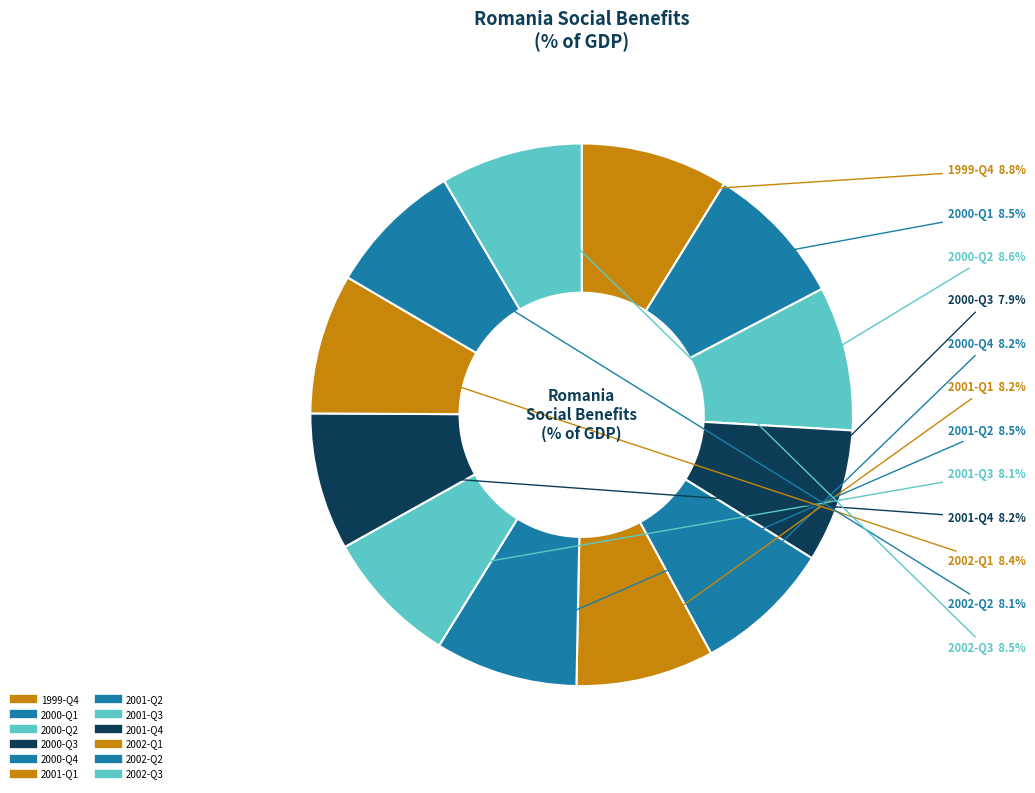

How many segments does this pie chart have?

12